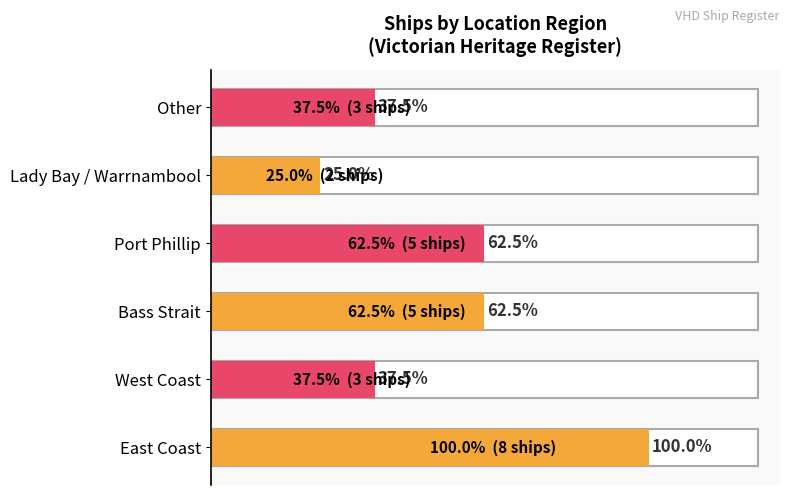

How many series are shown in this chart?

1